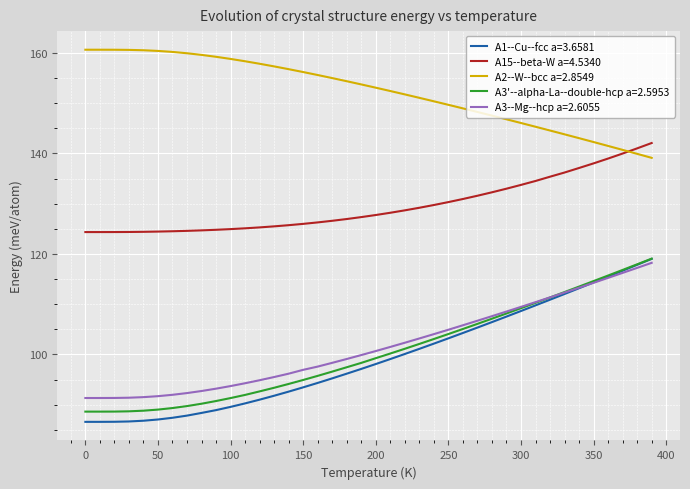

What is the average value of the A3--Mg--hcp a=2.6055 series?

101.7